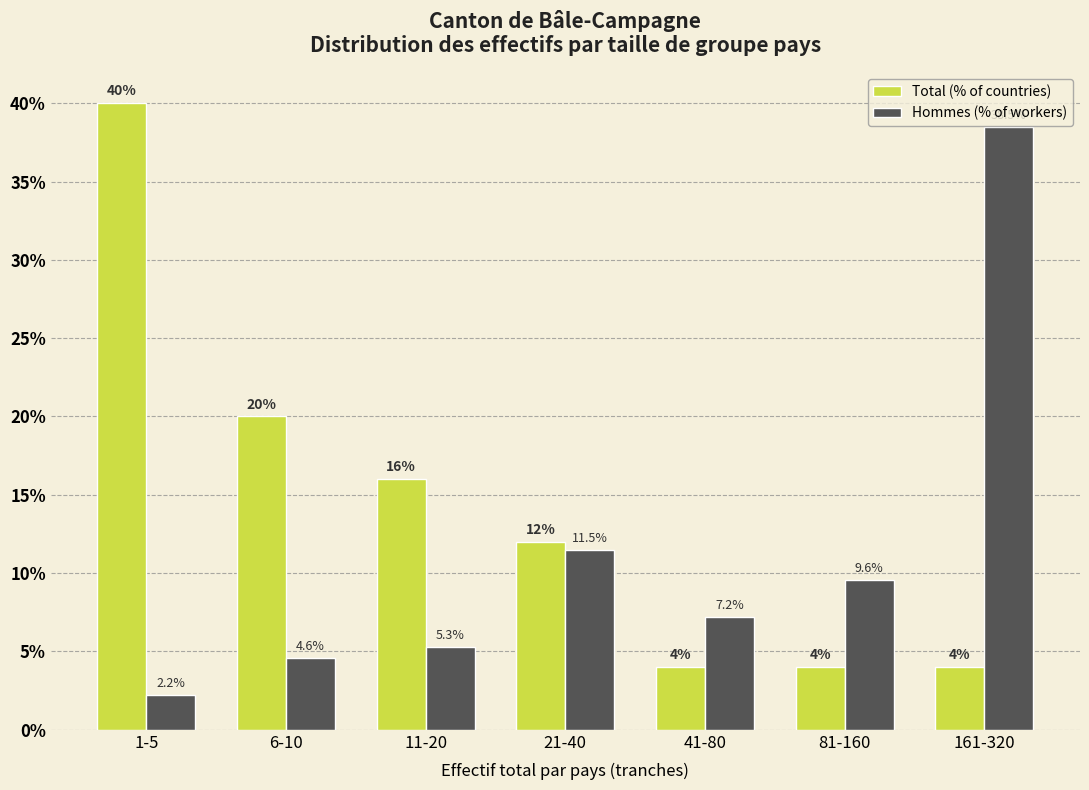

Reading left to right, what are all the values shown in this chart?

Total (% of countries): 1-5=40.0	6-10=20.0	11-20=16.0	21-40=12.0	41-80=4.0	81-160=4.0	161-320=4.0
Hommes (% of workers): 1-5=2.2	6-10=4.6	11-20=5.3	21-40=11.5	41-80=7.2	81-160=9.6	161-320=38.5